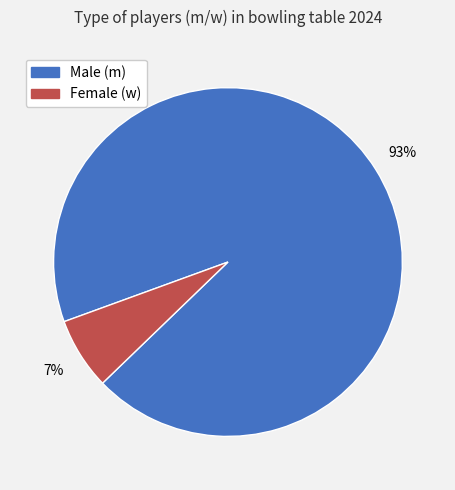

How many segments does this pie chart have?

2